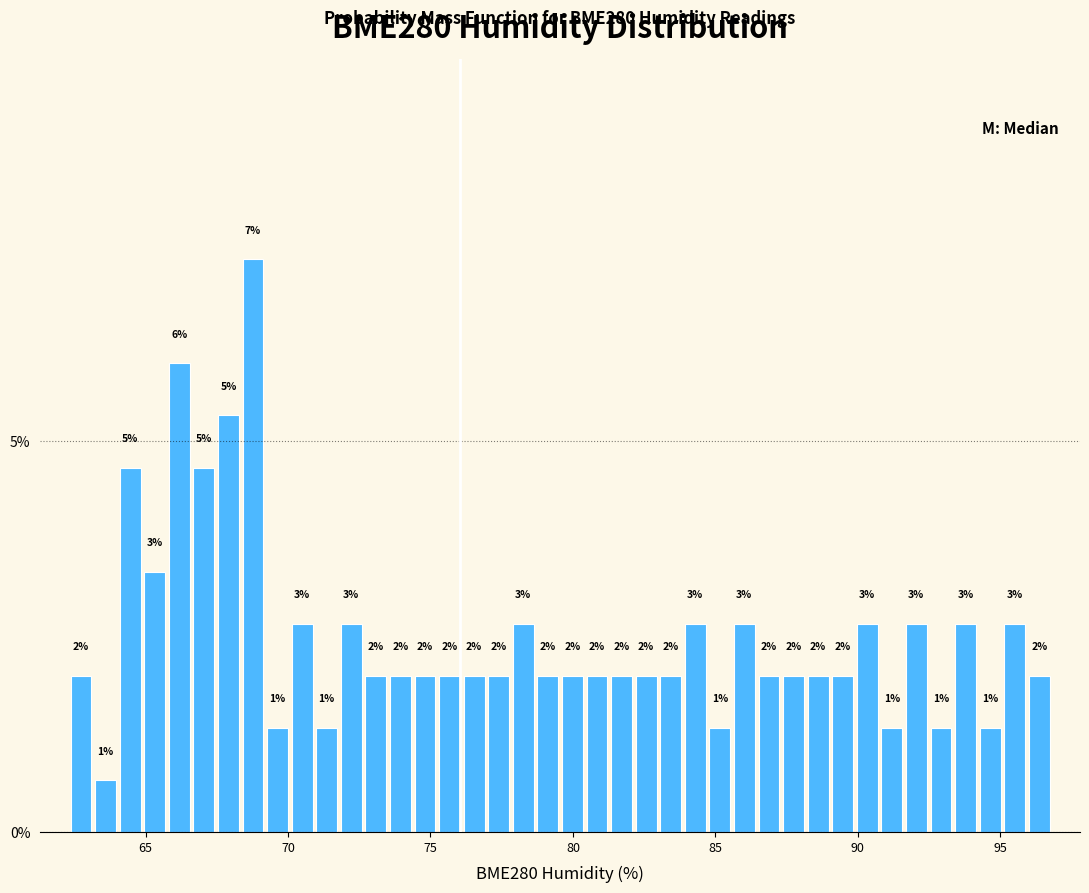

Read against the x-axis, roughly where is the centre of the tallest bar?

69.0